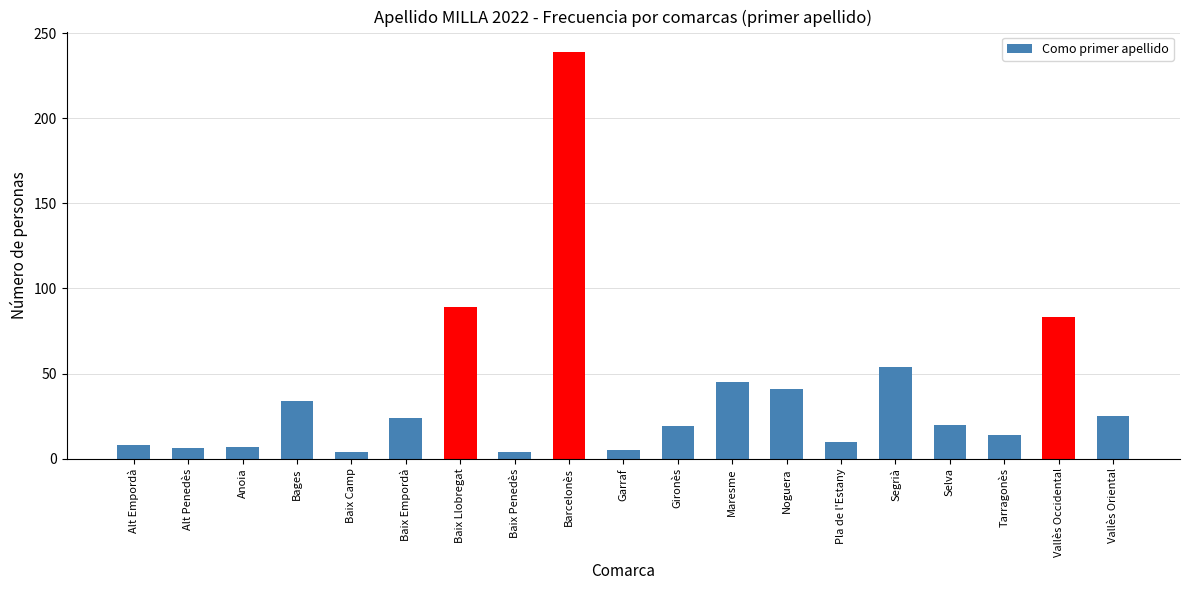

True or false: the data shows 66 at Noguera.

False